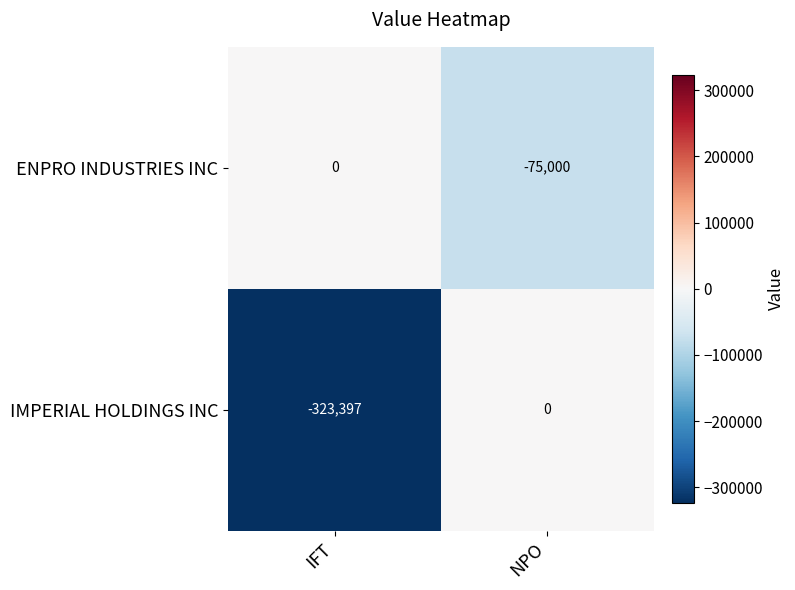

What is the sum of all IMPERIAL HOLDINGS INC values?

-323397